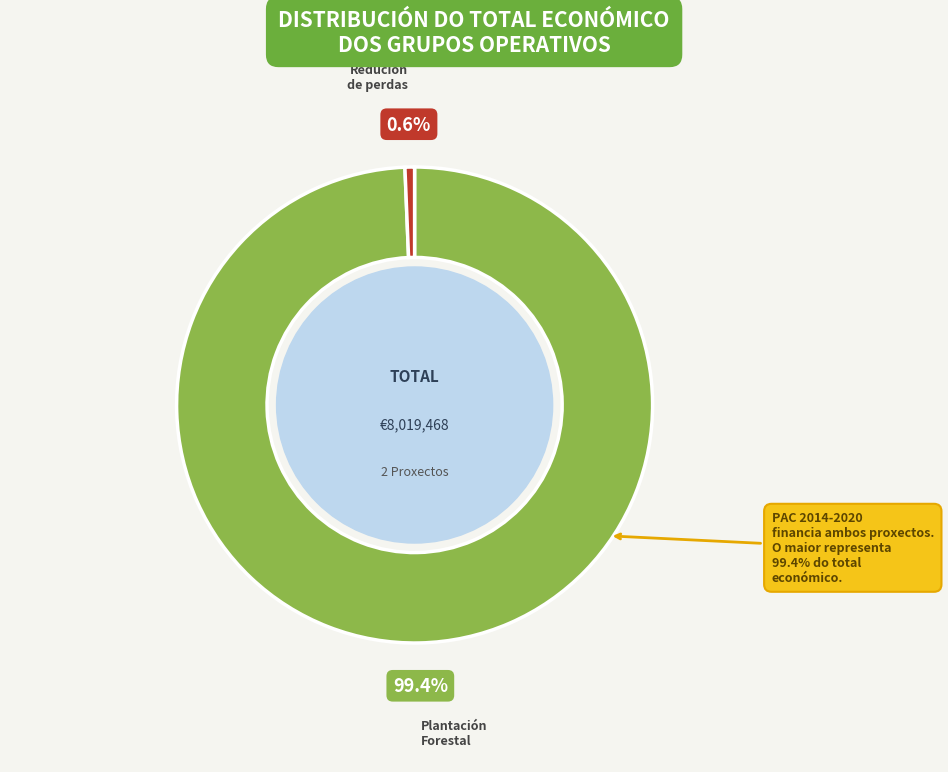

The Grupo Operativo: Redución de perdas slice represents 1% of the pie. True or false?

True